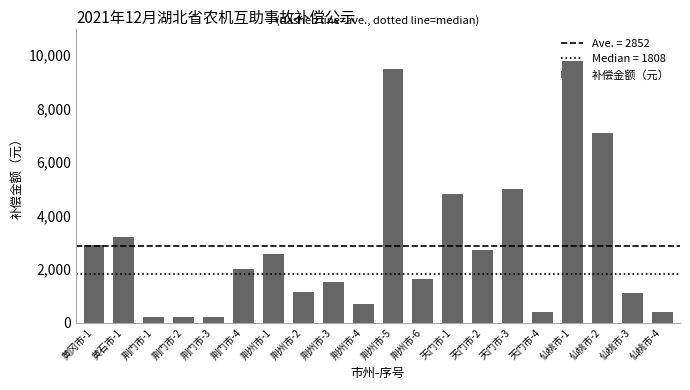

What is the sum of the values at 荆州市-5 and 荆州市-1?

12075